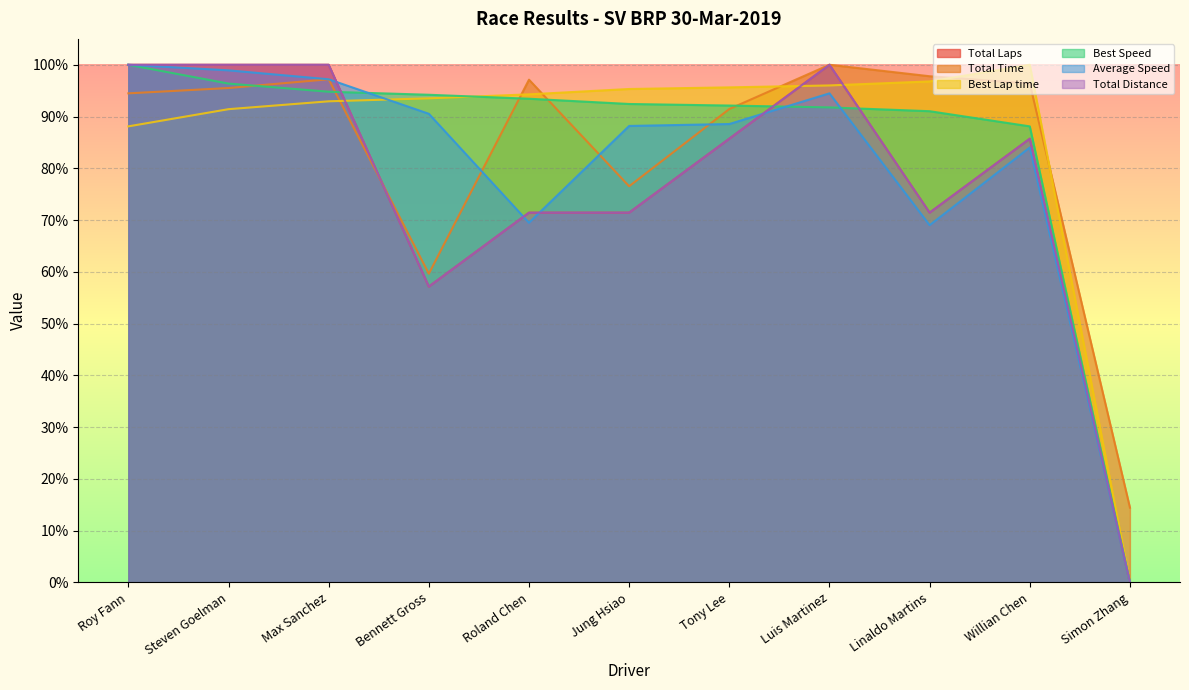

What is the label of the 2nd point from the left?

Steven Goelman